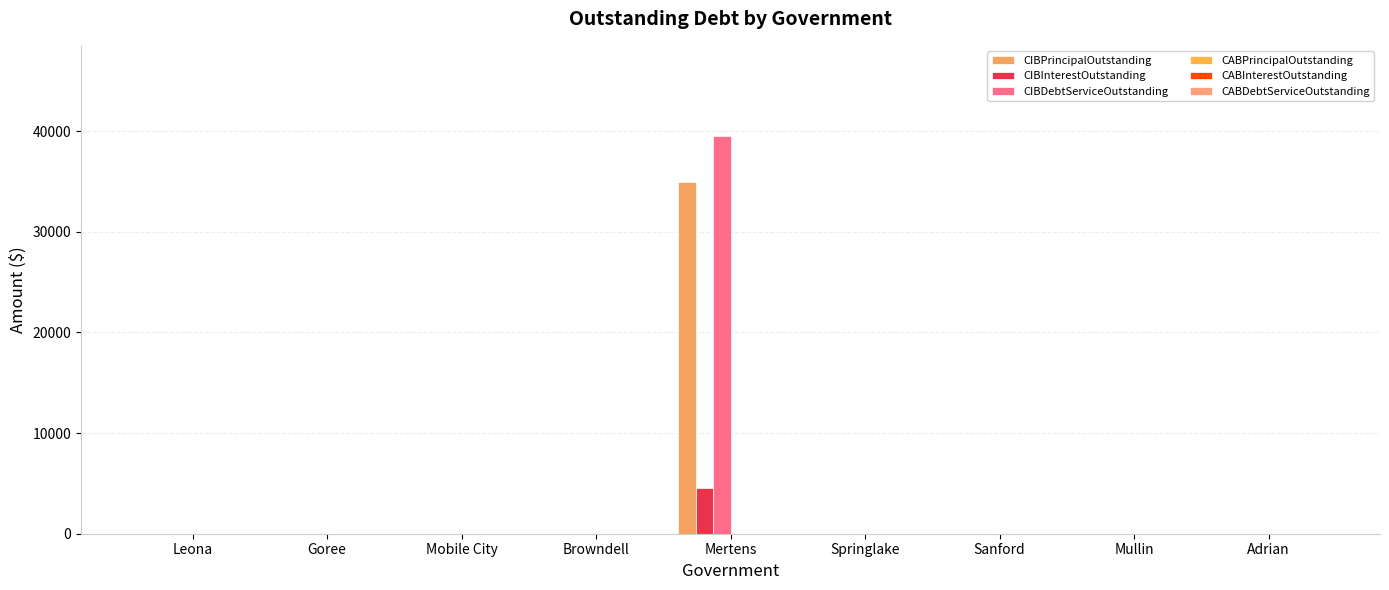

What is the label of the 9th bar from the right?

Leona